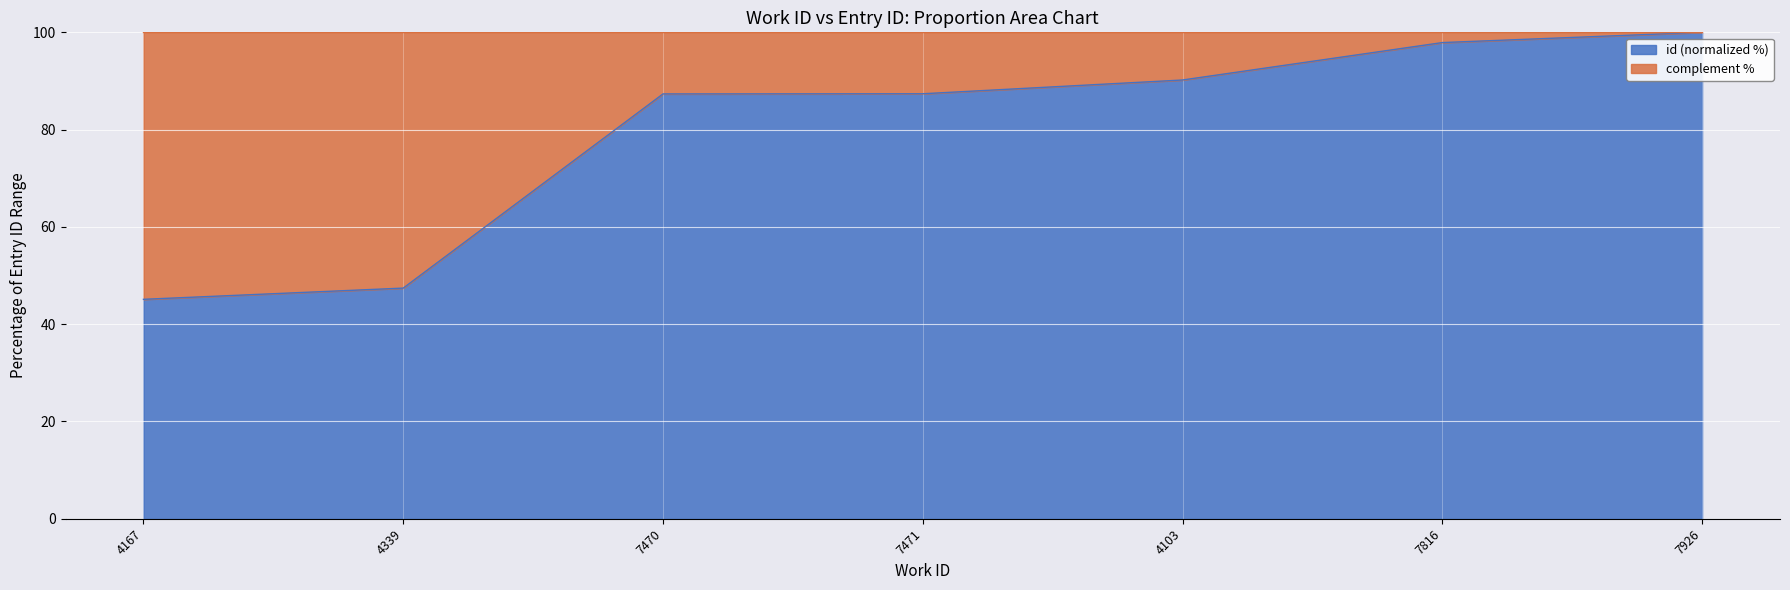

At which label does the data first exceed 87?

7470